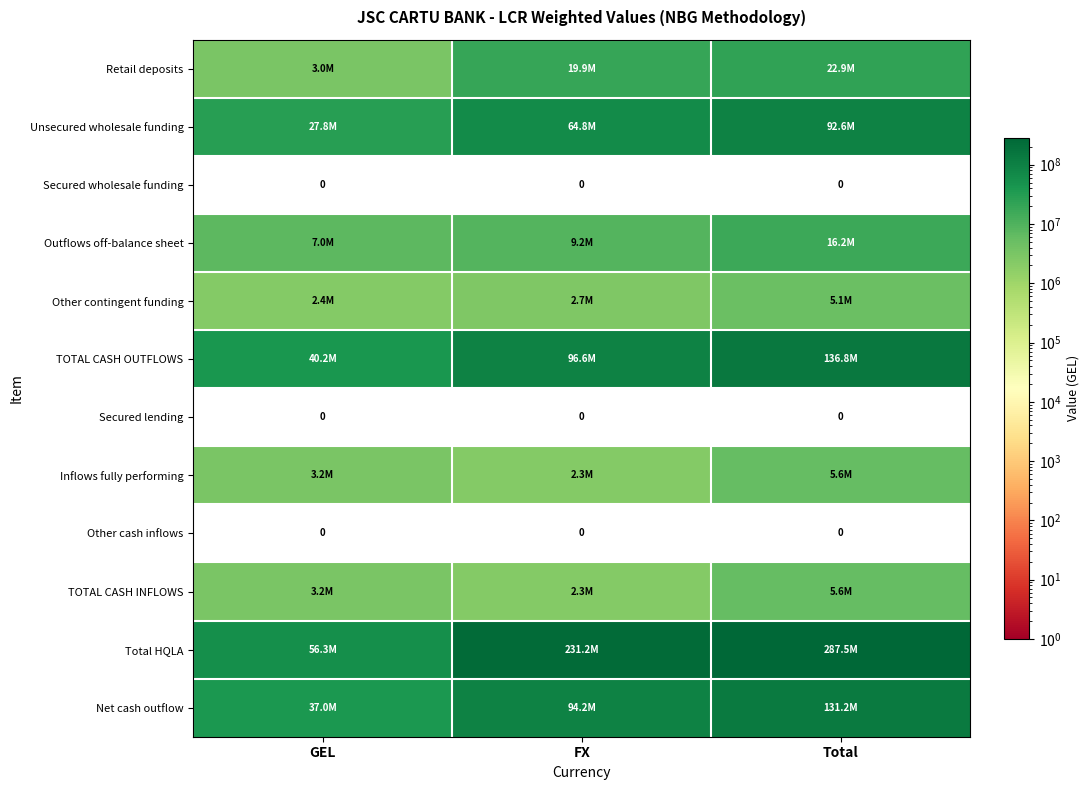

Which series has the largest total across all categories?

Total HQLA